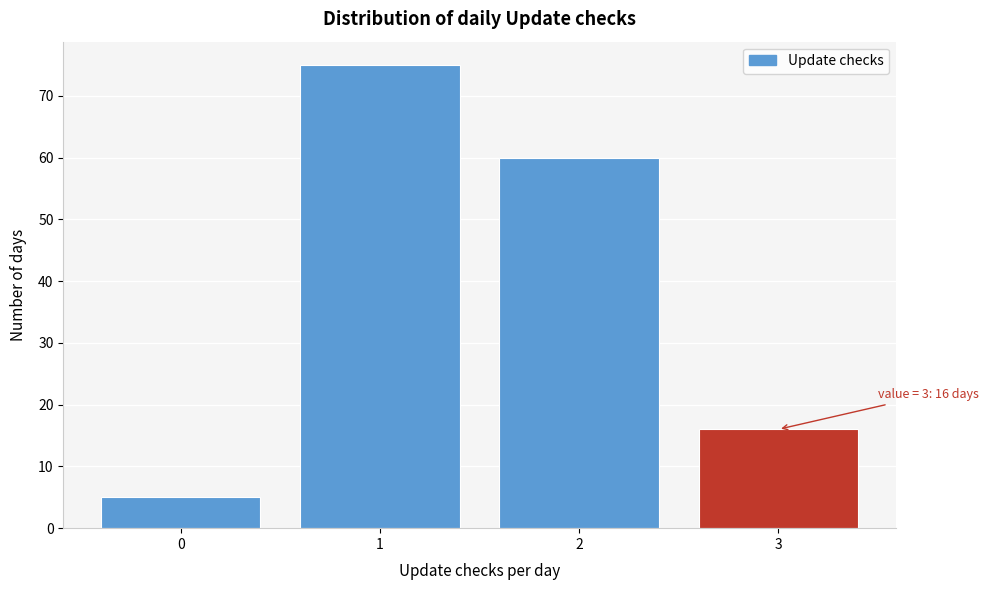

Over which range of the x-axis is the bar tallest?

0.5 to 1.5